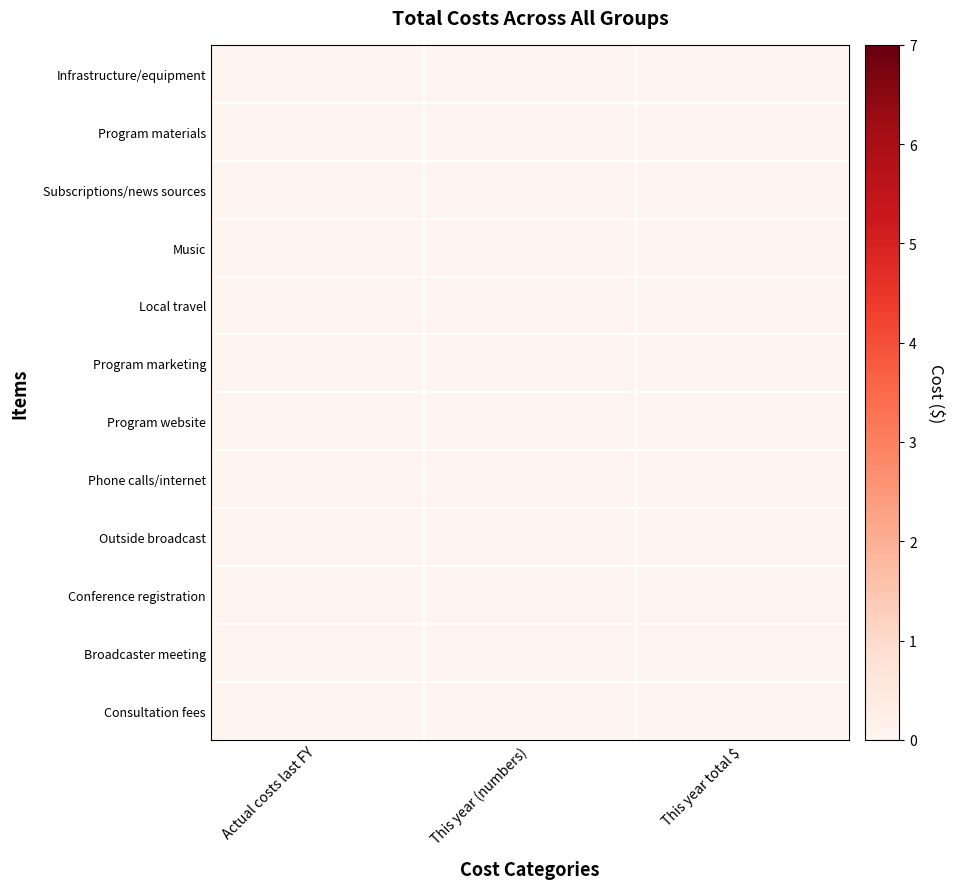

Rank the series by their maximum value, from lowest to highest.

Phone calls/internet, Program marketing, Conference registration, Program materials, Broadcaster meeting, Program website, Outside broadcast, Local travel, Subscriptions/news sources, Infrastructure/equipment, Consultation fees, Music